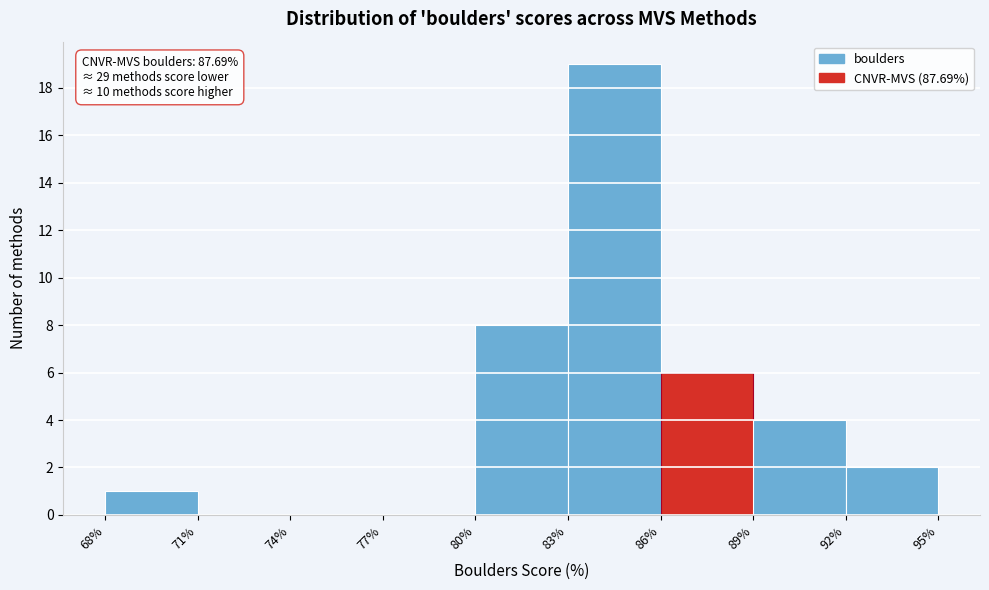

Over which range of the x-axis is the bar tallest?

83% to 86%